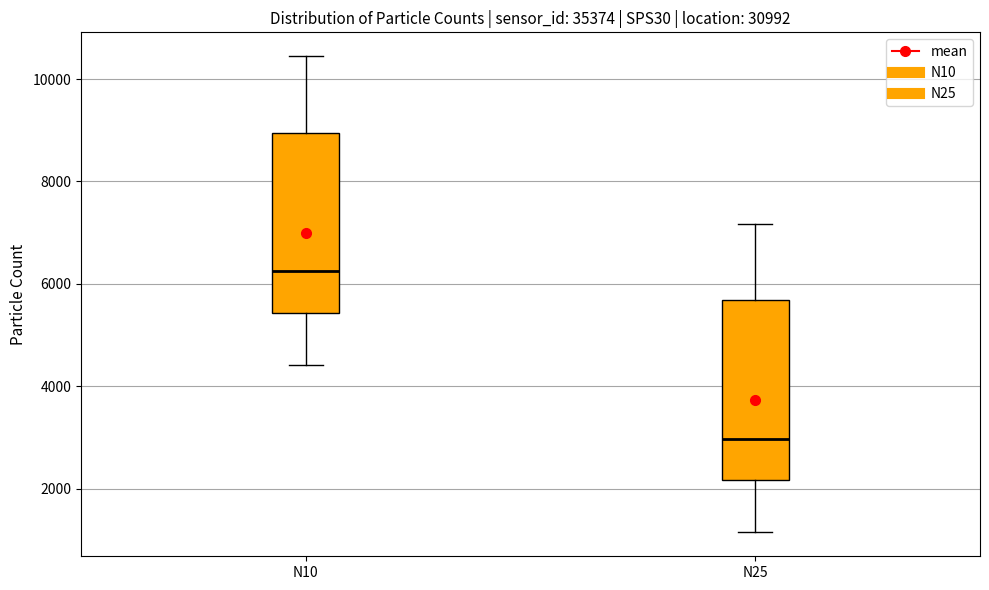

Reading left to right, transcribe this box plot: for each box, give where its median line is, the range the box spans, and where its two whiskers end, as read against the y-axis. The values are not printed on the chart, so give them approximately, as read against the axis.

N10: median 6200, box 5400 to 9000, whiskers 4400 to 10400
N25: median 3000, box 2200 to 5600, whiskers 1200 to 7200